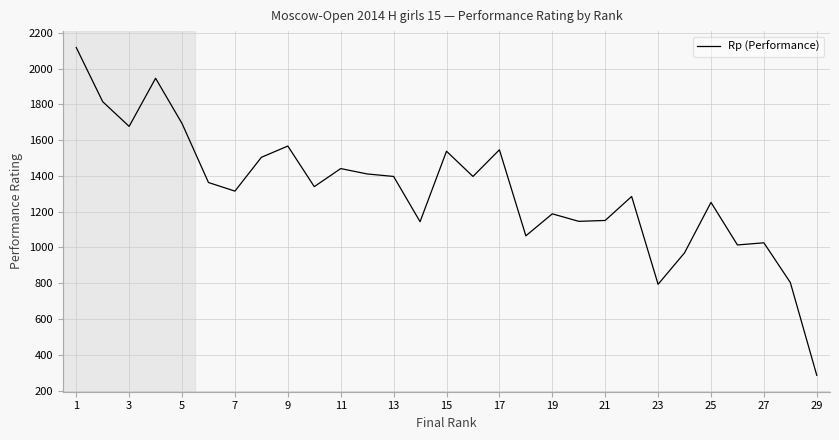

What is the difference between the maximum and minimum values?

1833